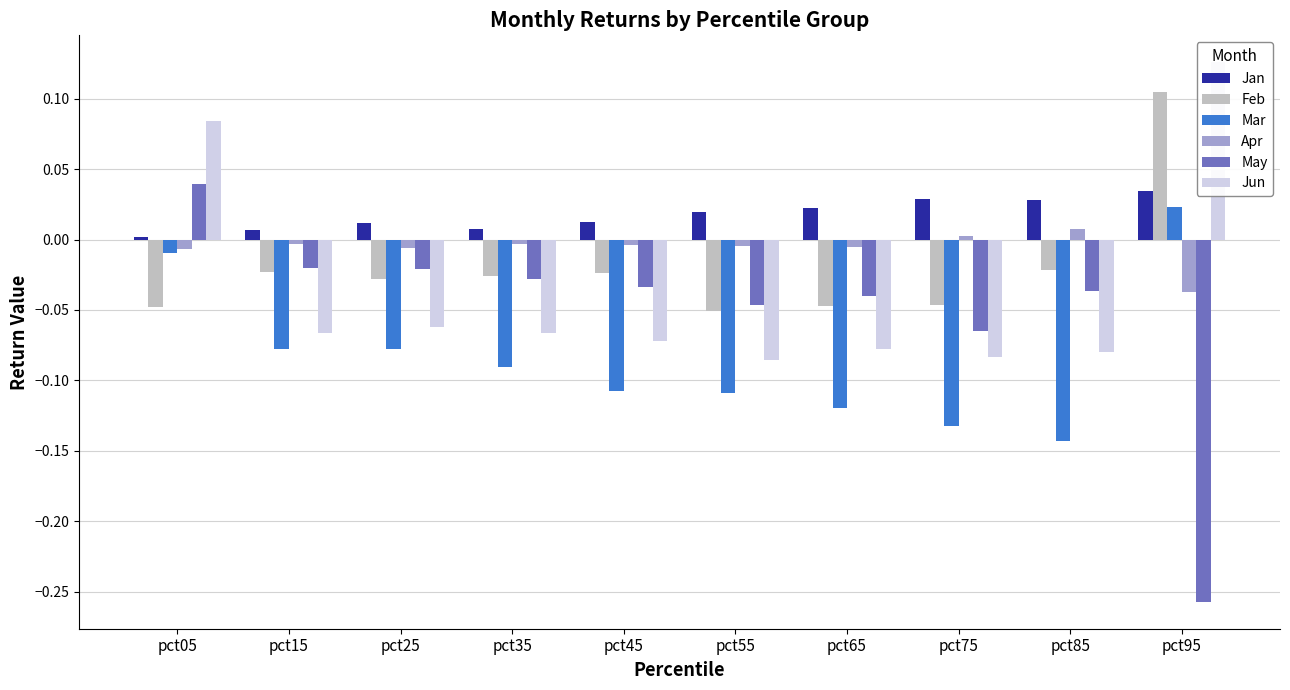

True or false: Feb has a value of -0.0 at pct85.

True